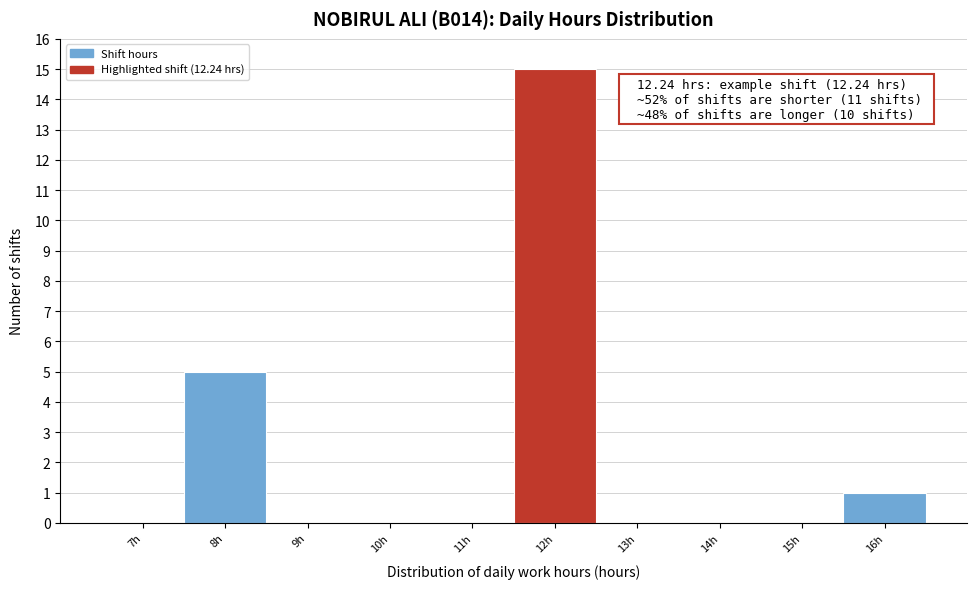

Reading right to left, what are all the values shown in this chart?

16h=1	15h=0	14h=0	13h=0	12h=15	11h=0	10h=0	9h=0	8h=5	7h=0